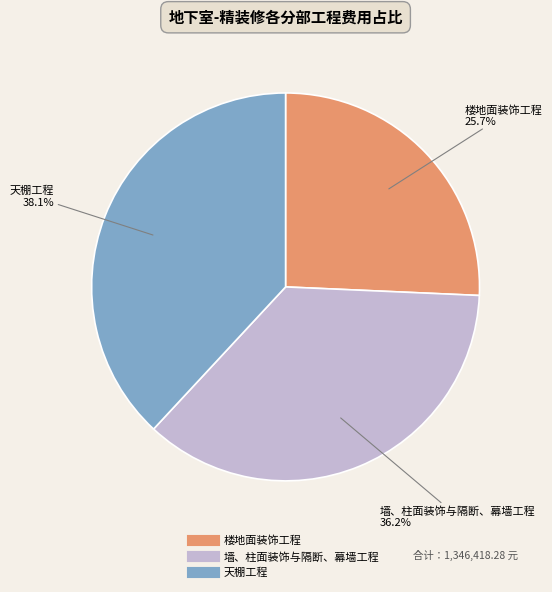

What portion of the pie excludes 墙、柱面装饰与隔断、幕墙工程?

63.8%